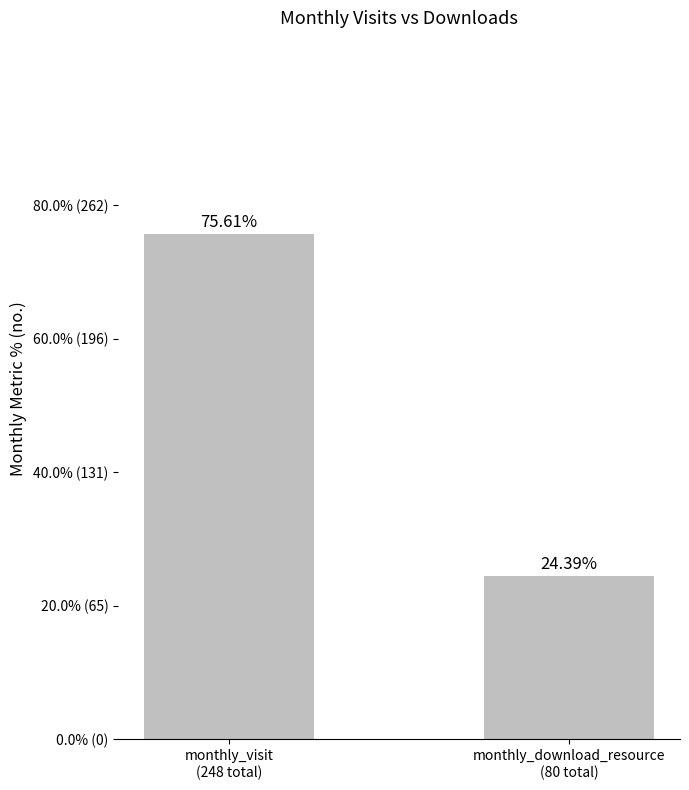

What position from the left is monthly_visit
(248 total)?

1